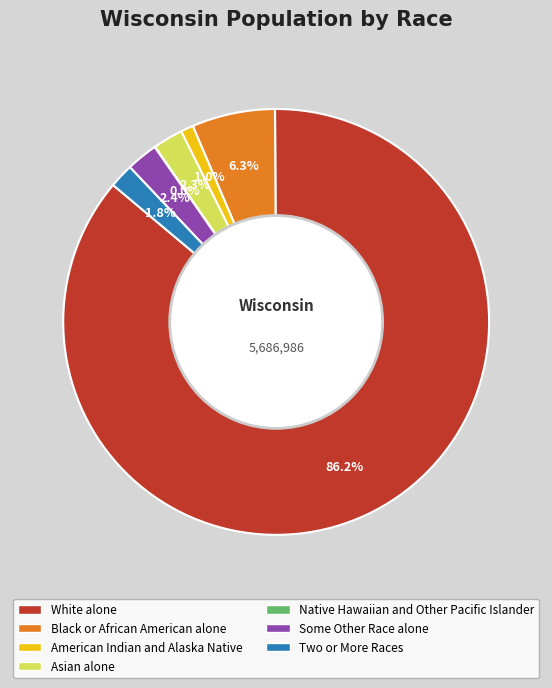

True or false: American Indian and Alaska Native accounts for 1% of the total.

True